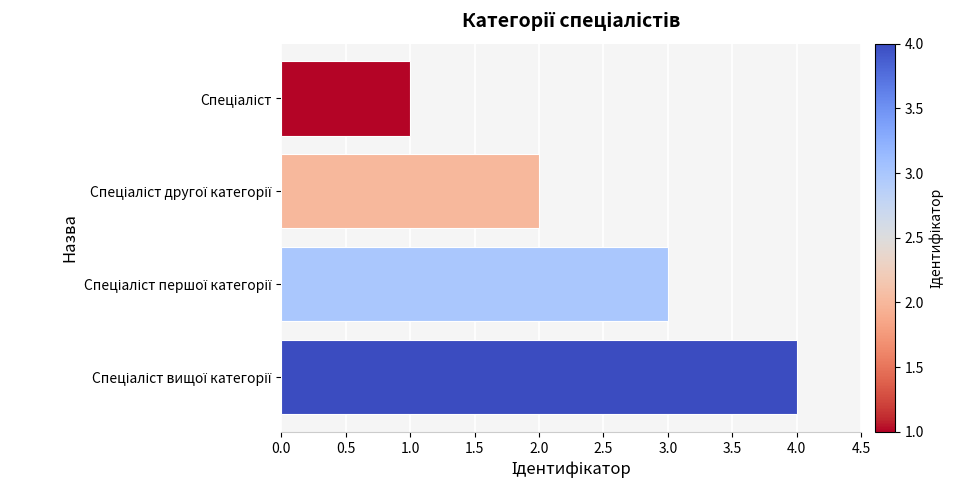

What is the sum of all values?

10